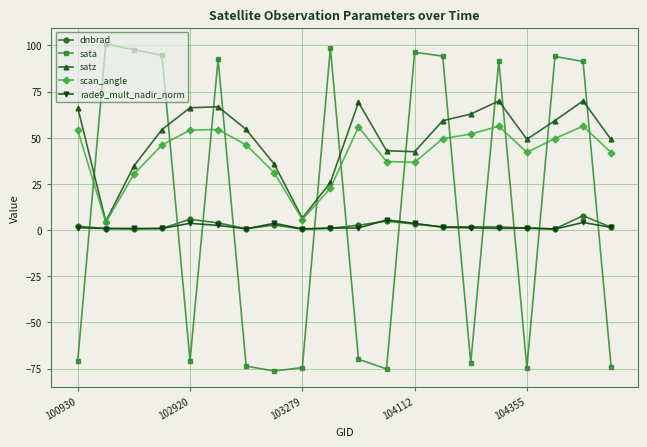

Which series has the largest total across all categories?

satz